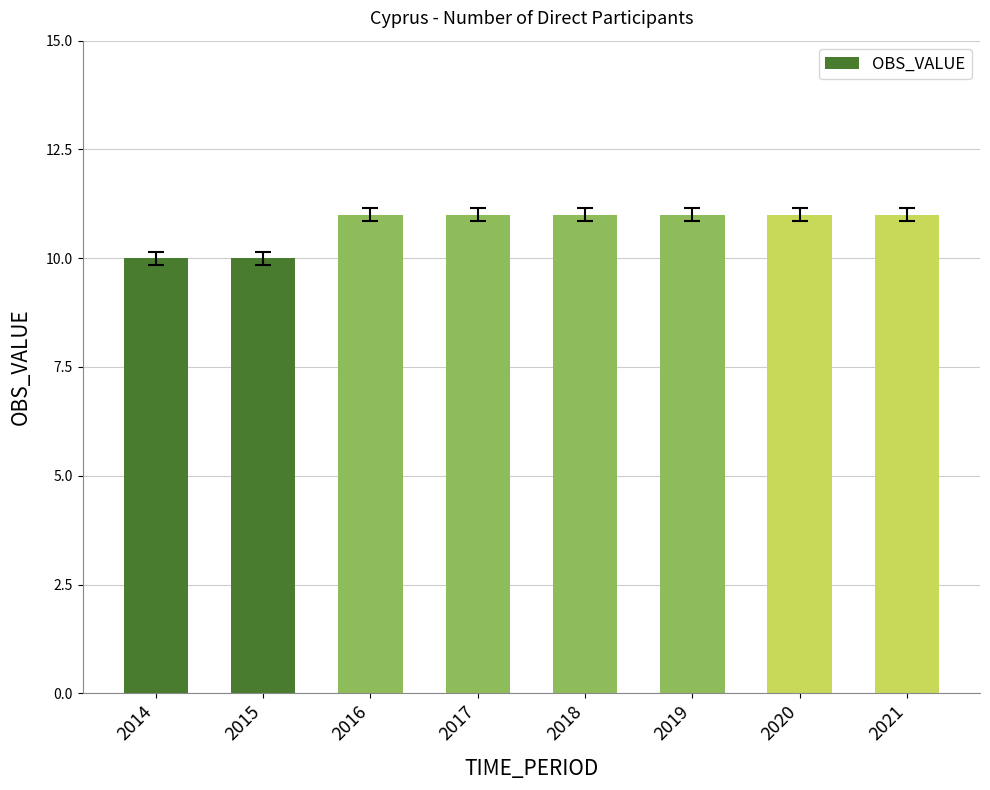

What is the minimum value shown in the chart?

10